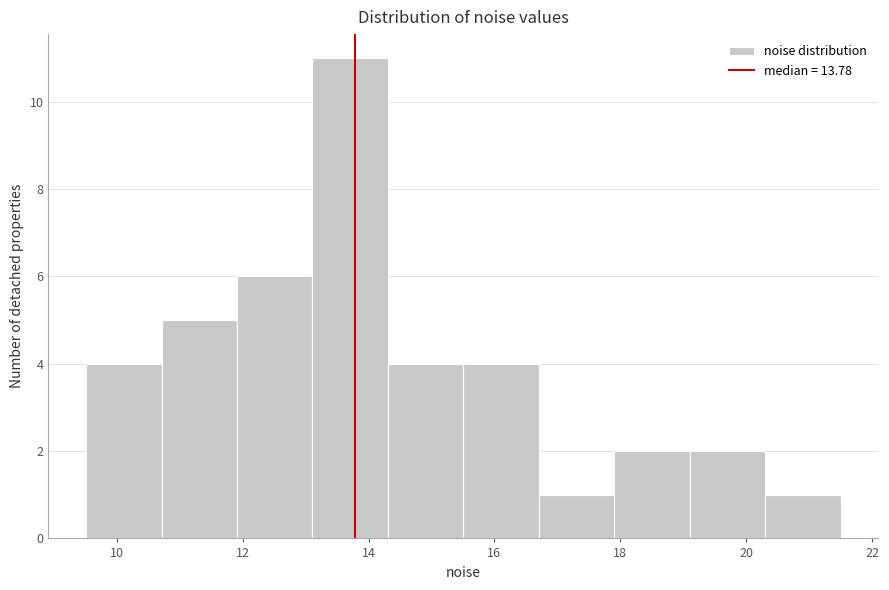

How tall is the bar that spans 15.6 to 16.8 on the x-axis? Neither the bar edges nor the heights are printed on the chart, so give them approximately, as read against the axes.

4